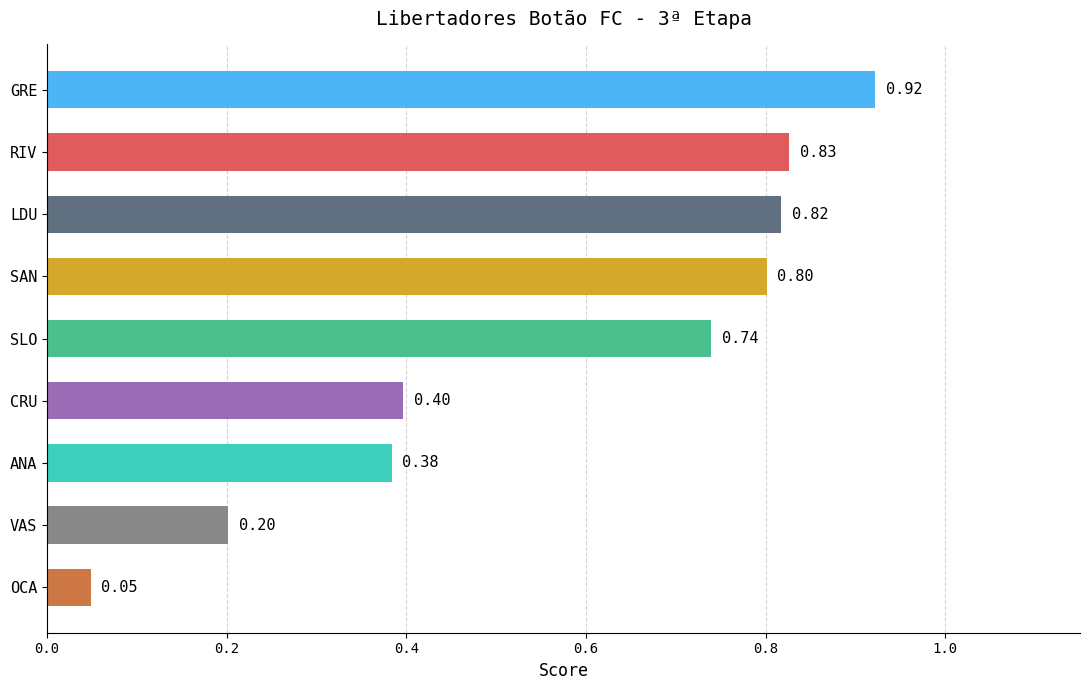

List the labels in order of value, largest first.

GRE, RIV, LDU, SAN, SLO, CRU, ANA, VAS, OCA